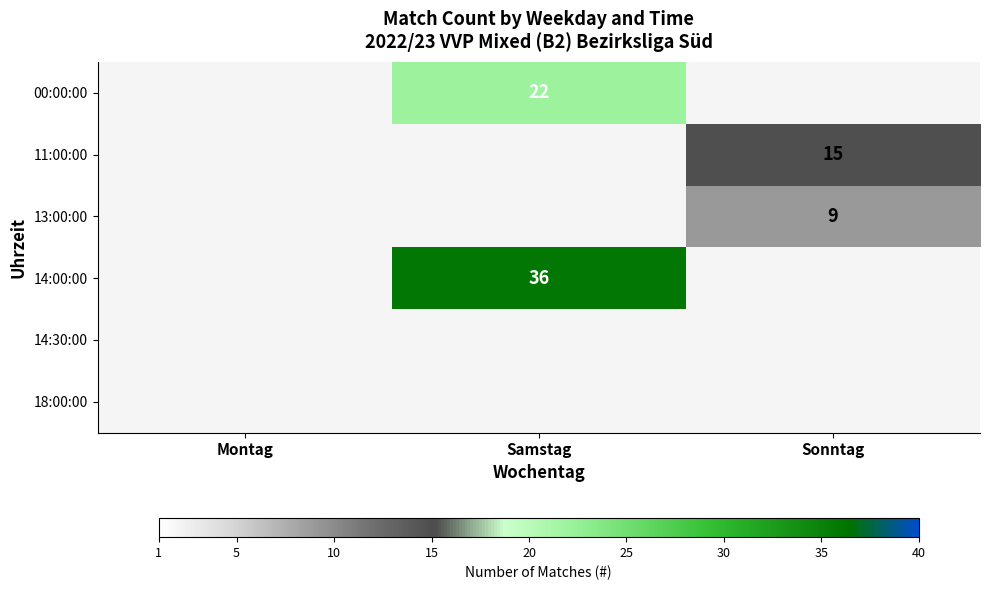

The 14:00:00 series shows 65 at Samstag. True or false?

False